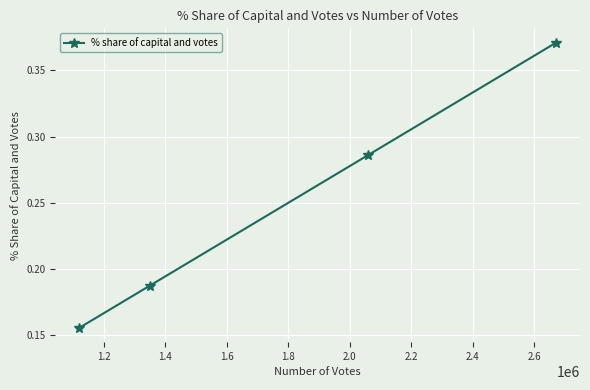

How many values are between 0 and 1?

4